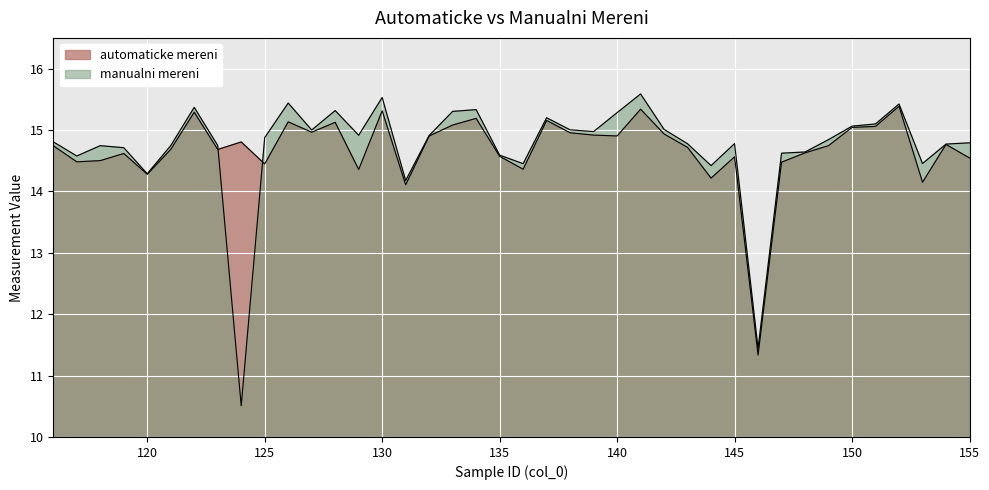

What is the difference between the maximum and minimum values in the automaticke mereni series?

4.1